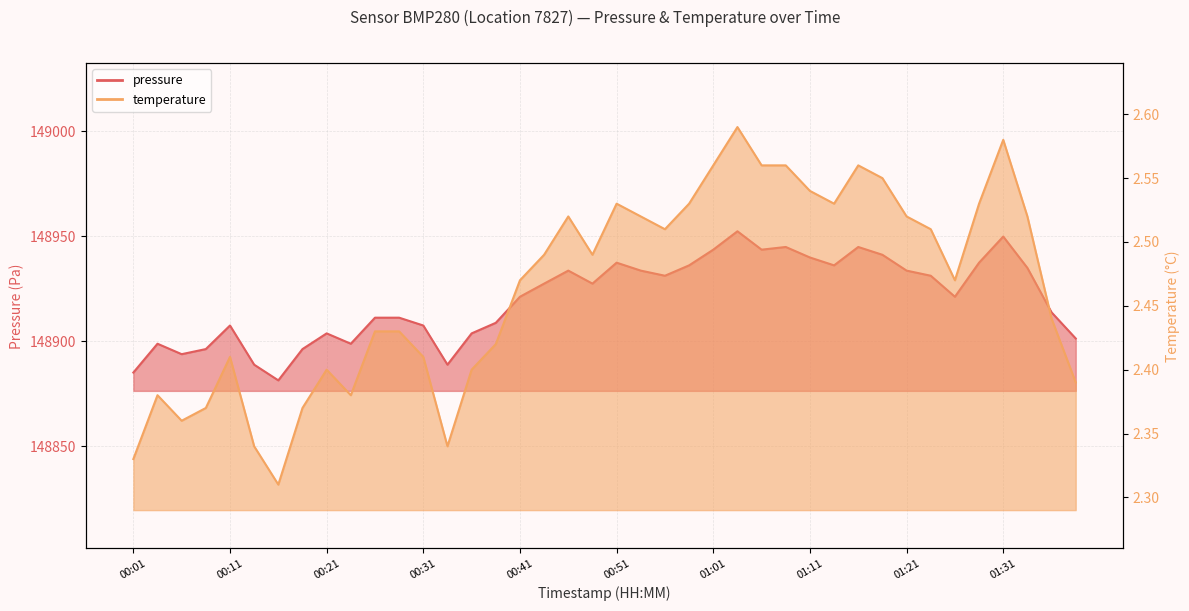

What is the sum of all temperature values?

98.5